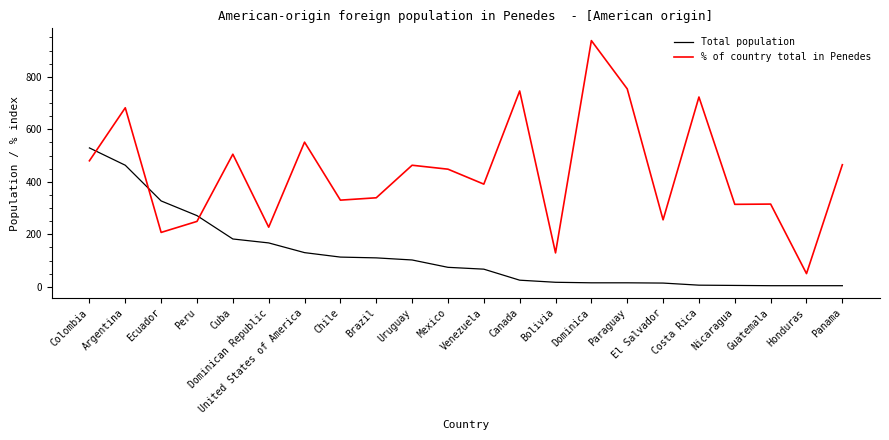

Is it true that % of country total in Penedes equals 255 at El Salvador?

True